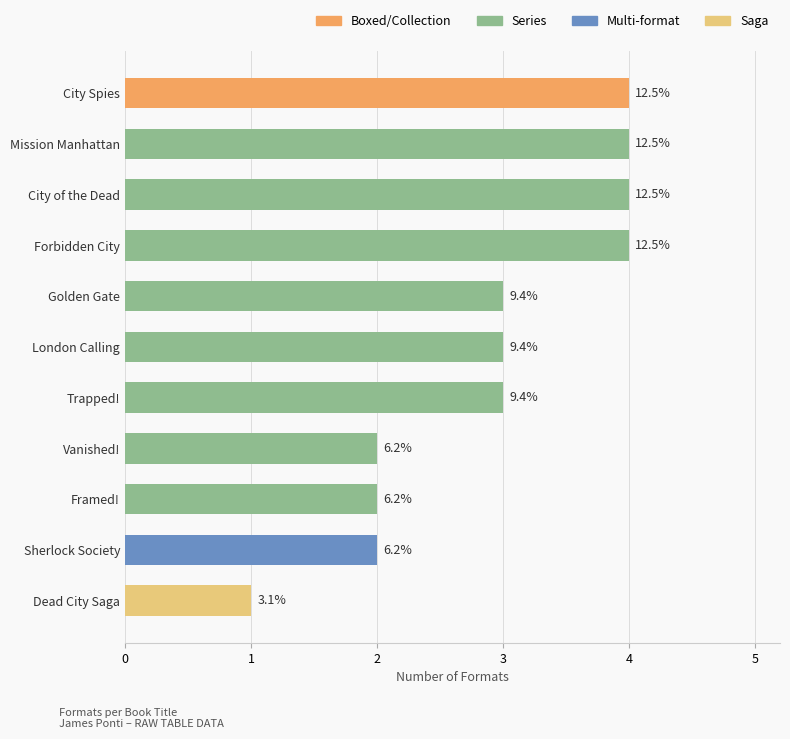

How many bars are there in total?

11